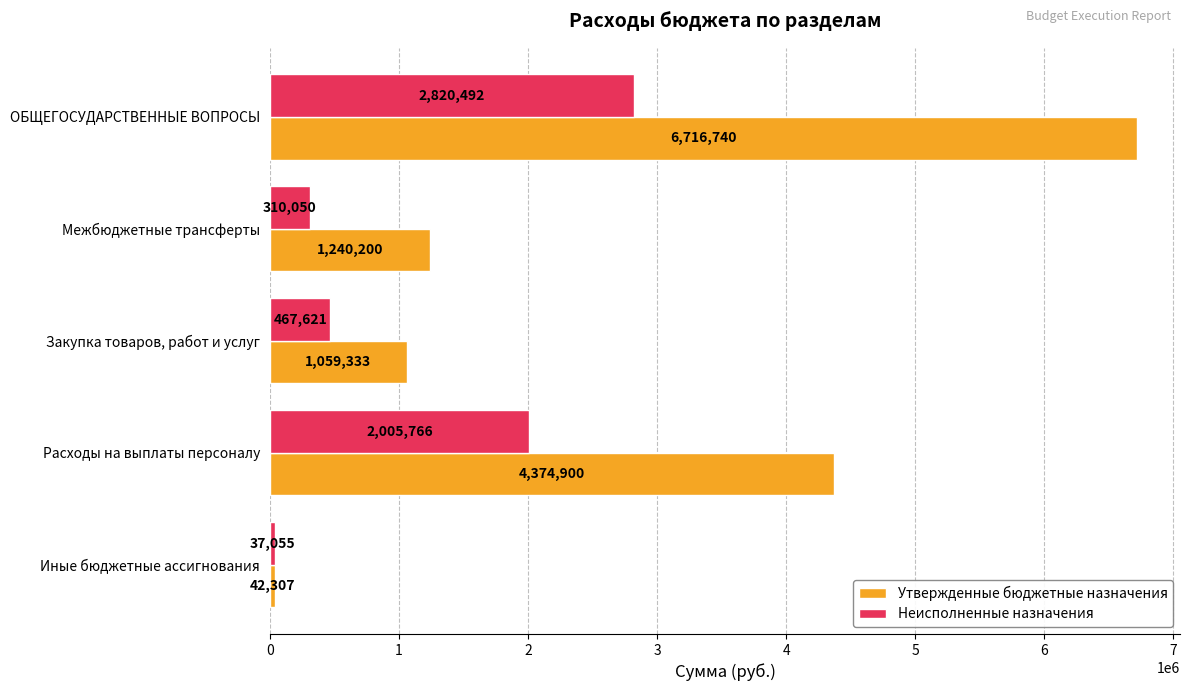

The value of Утвержденные бюджетные назначения at Межбюджетные трансферты is 554298.4. True or false?

False